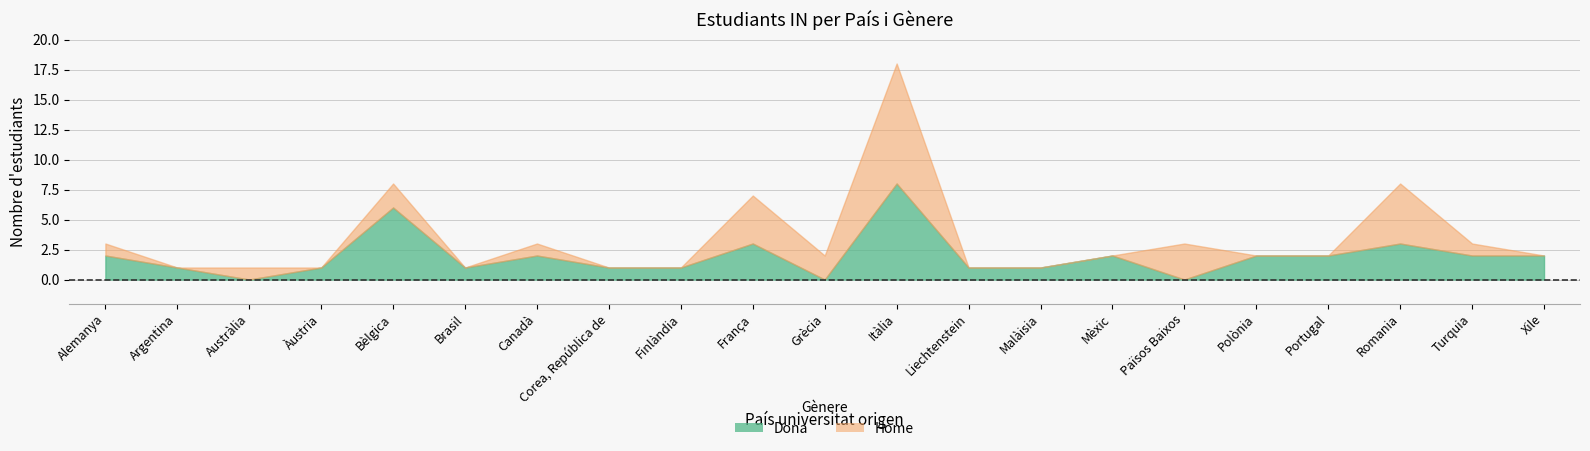

What is the highest value of the Dona series?

8